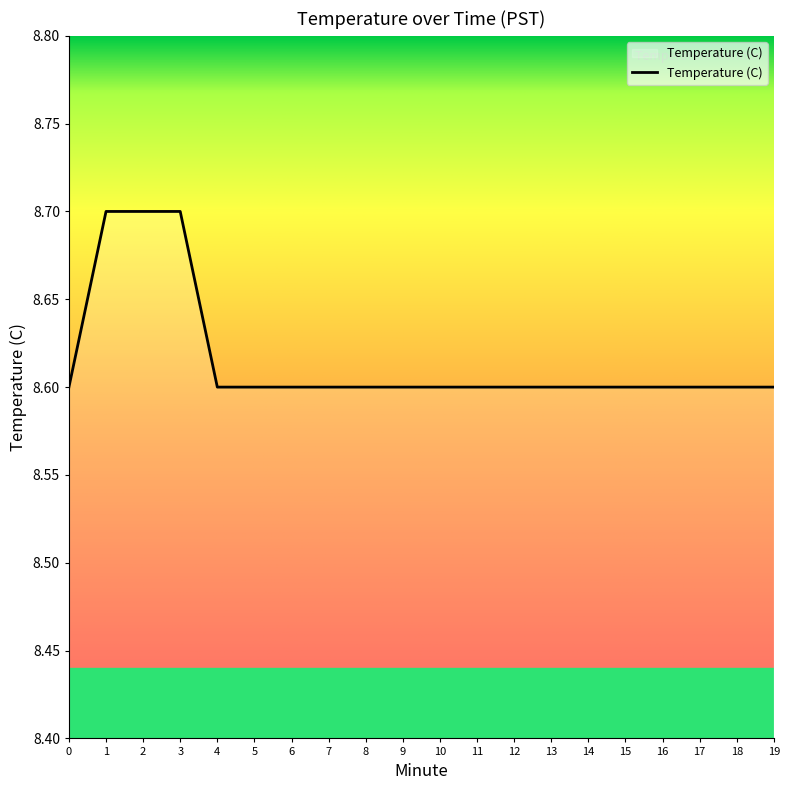

What is the greatest value displayed?

8.7